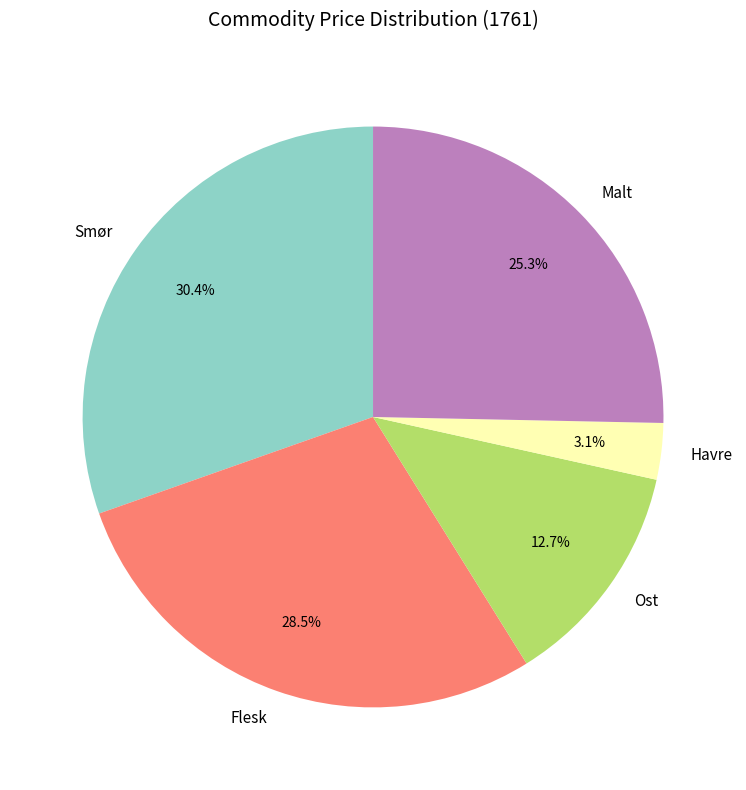

To the nearest percent, what portion does Malt represent?

25%